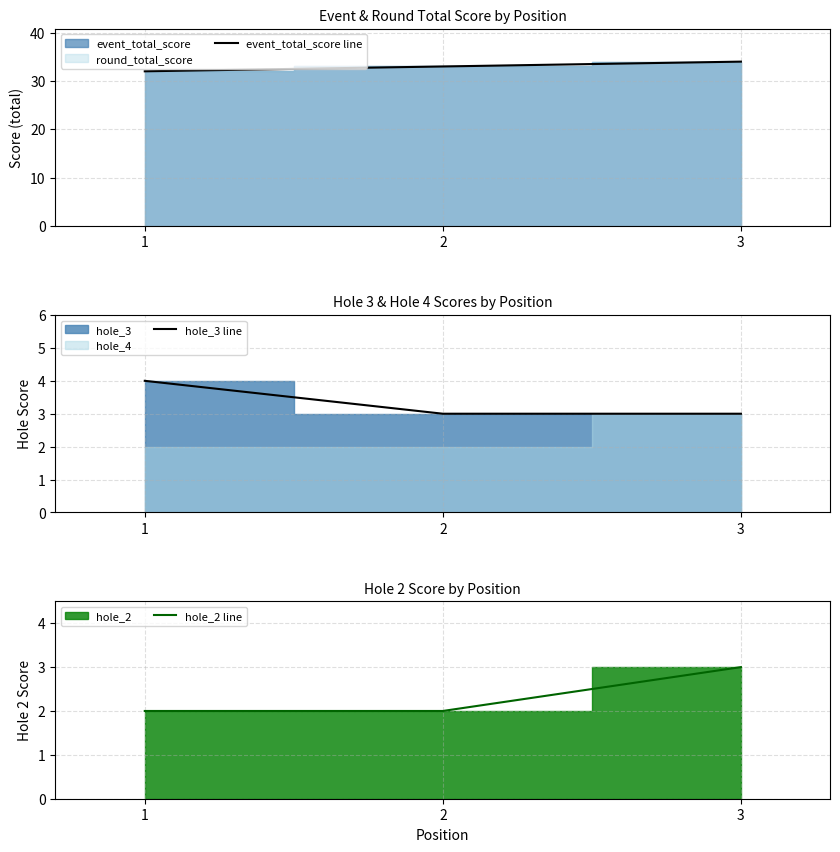

List the series in order of their peak value, lowest first.

hole_2 line, hole_3 line, event_total_score line